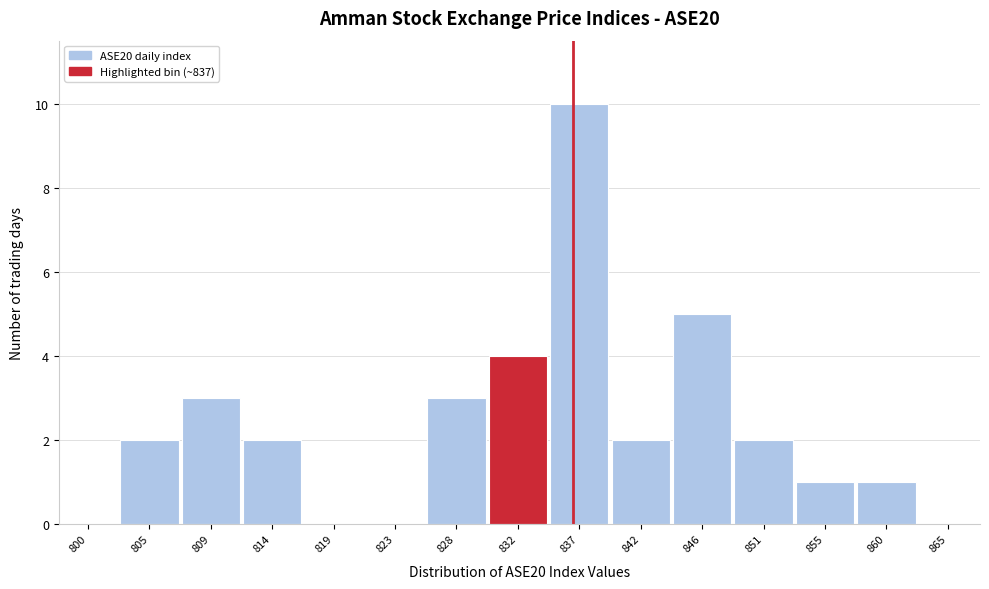

Reading right to left, what are all the values shown in this chart?

865=0	860=1	855=1	851=2	846=5	842=2	837=10	832=4	828=3	823=0	819=0	814=2	809=3	805=2	800=0